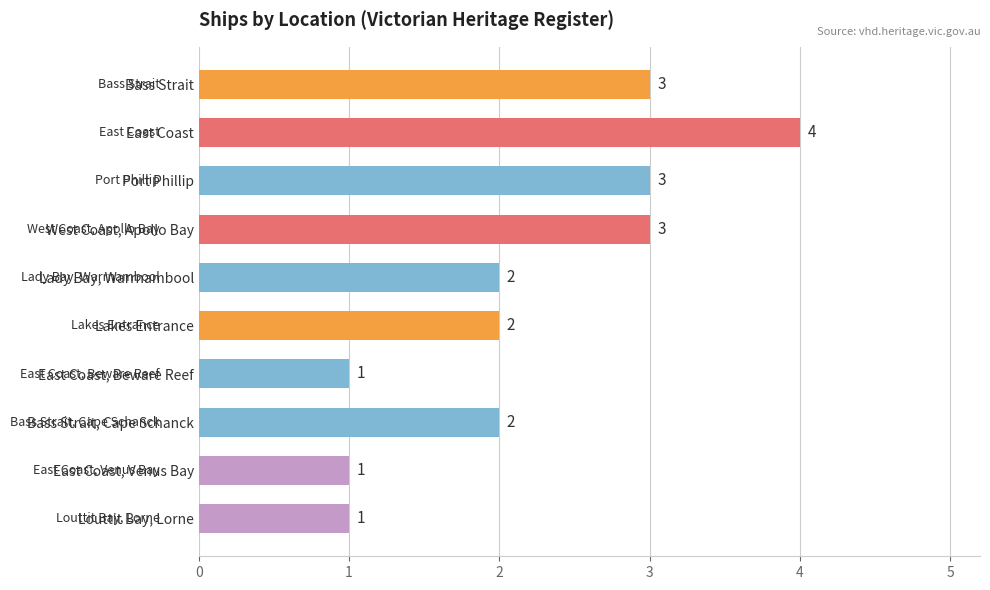

Reading bottom to top, extract all data points from this chart.

1	1	2	1	2	2	3	3	4	3